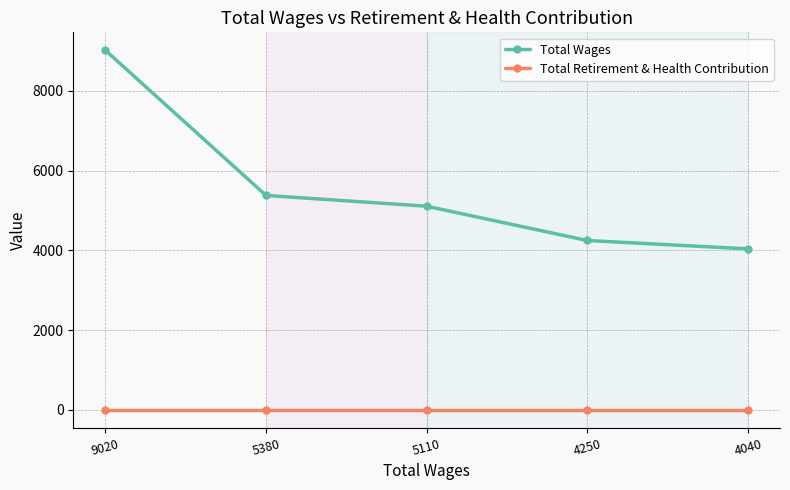

At which label does Total Wages reach its minimum?

4040